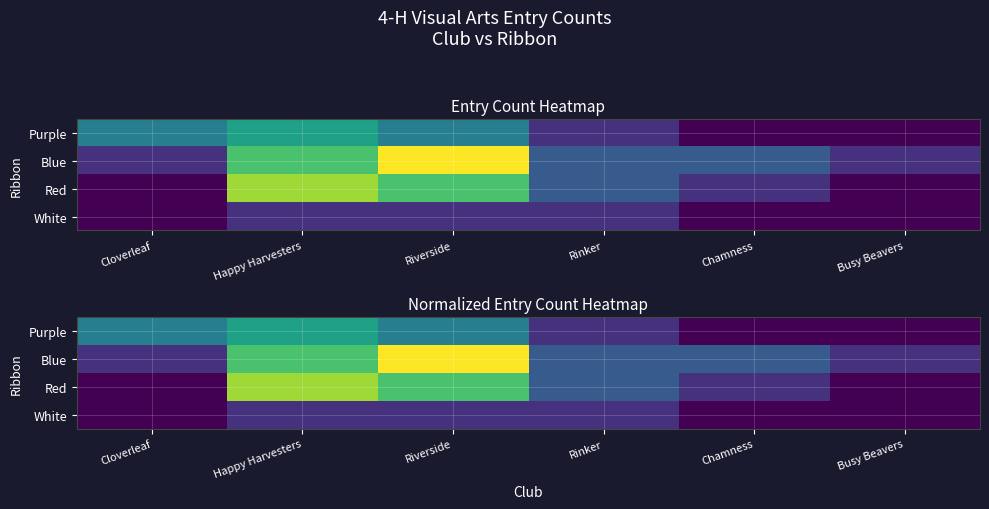

Which series changed the most between Rinker and Chamness?

Purple